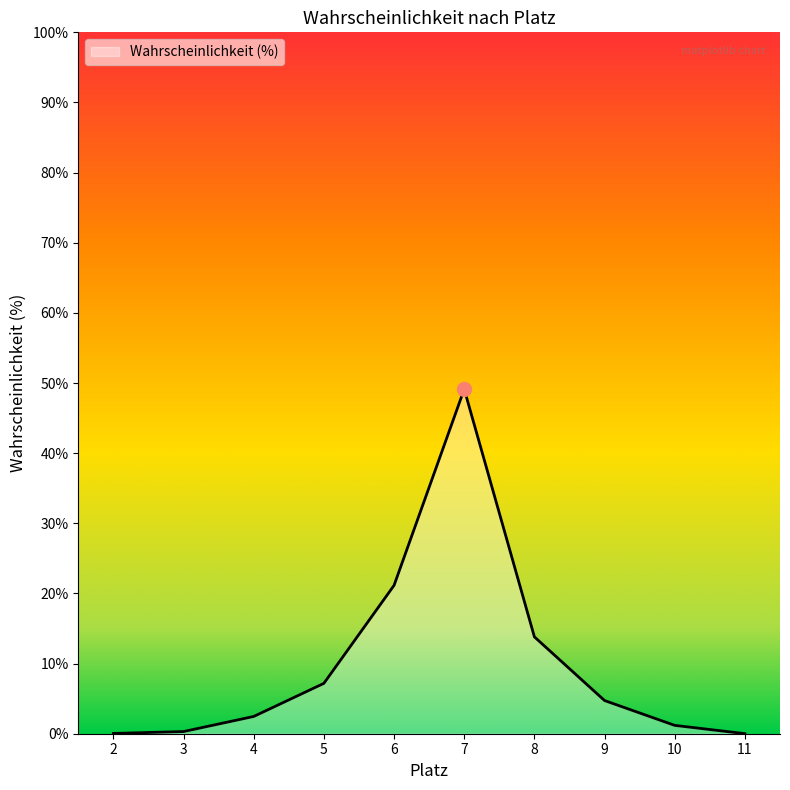

True or false: the data shows 0.0 at 11.

True